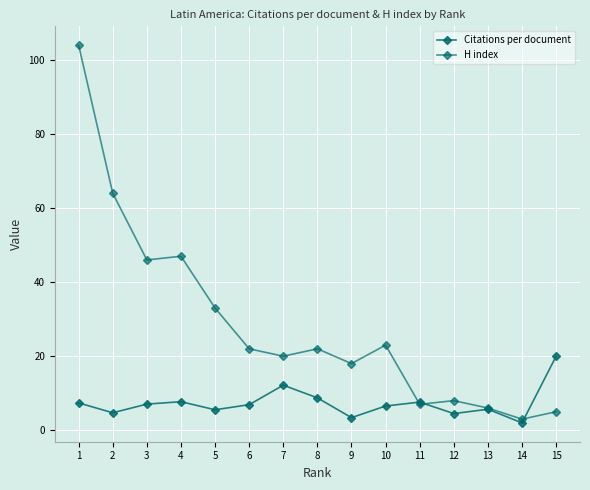

Which has a higher value, 10 or 13?

10